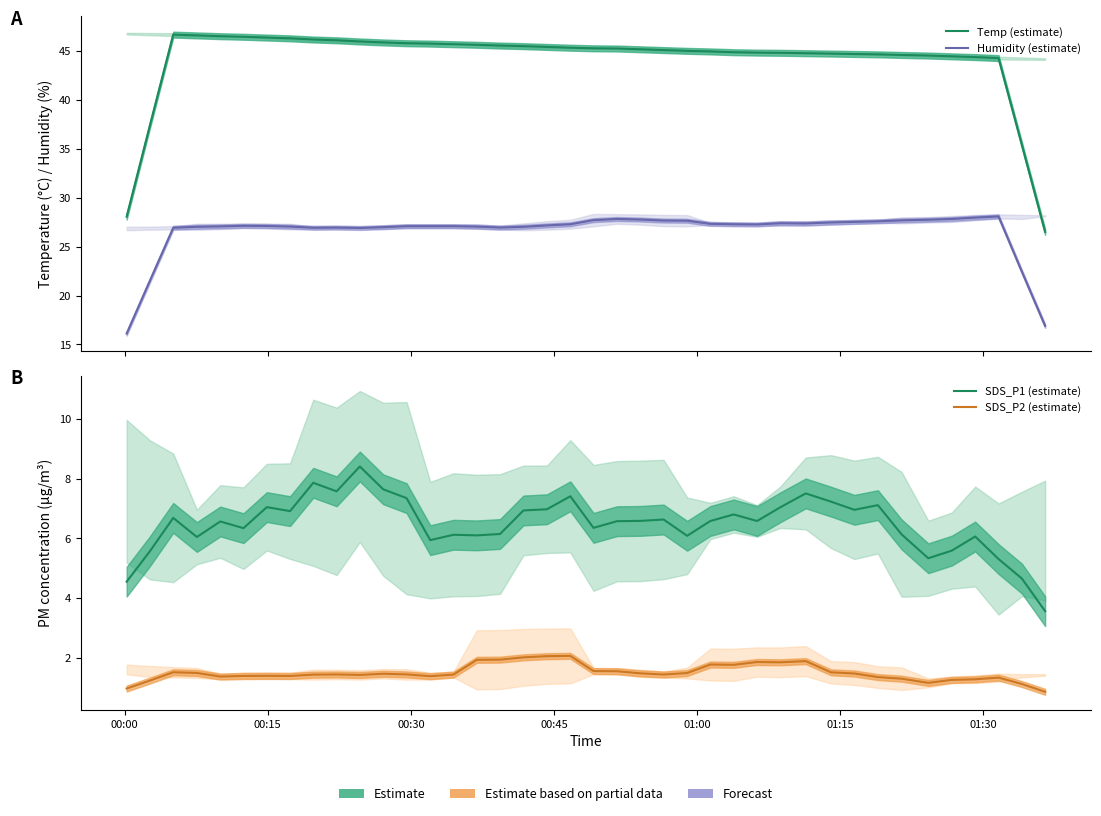

Reading left to right, extract all data points from this chart.

Temp (estimate): 28.1	37.4	46.7	46.6	46.5	46.5	46.4	46.3	46.2	46.1	46.0	45.9	45.8	45.8	45.7	45.7	45.6	45.5	45.4	45.4	45.3	45.3	45.2	45.1	45.0	45.0	44.9	44.9	44.8	44.8	44.8	44.7	44.7	44.6	44.6	44.5	44.4	44.3	35.4	26.5
Humidity (estimate): 16.1	21.5	26.9	27.0	27.1	27.1	27.1	27.1	26.9	27.0	26.9	27.0	27.1	27.1	27.1	27.1	27.0	27.0	27.2	27.3	27.7	27.8	27.8	27.7	27.7	27.3	27.3	27.3	27.4	27.4	27.5	27.5	27.6	27.7	27.8	27.8	28.0	28.1	22.4	16.9
SDS_P1 (estimate): 4.5	5.6	6.7	6.0	6.6	6.3	7.0	6.9	7.9	7.6	8.4	7.6	7.4	5.9	6.1	6.1	6.1	6.9	7.0	7.4	6.4	6.6	6.6	6.6	6.1	6.6	6.8	6.6	7.0	7.5	7.2	7.0	7.1	6.1	5.3	5.6	6.1	5.3	4.7	3.6
SDS_P2 (estimate): 1.0	1.2	1.5	1.5	1.4	1.4	1.4	1.4	1.4	1.4	1.4	1.5	1.4	1.4	1.4	1.9	1.9	2.0	2.0	2.1	1.5	1.5	1.5	1.4	1.5	1.8	1.8	1.9	1.8	1.9	1.5	1.5	1.3	1.3	1.2	1.2	1.3	1.3	1.1	0.8